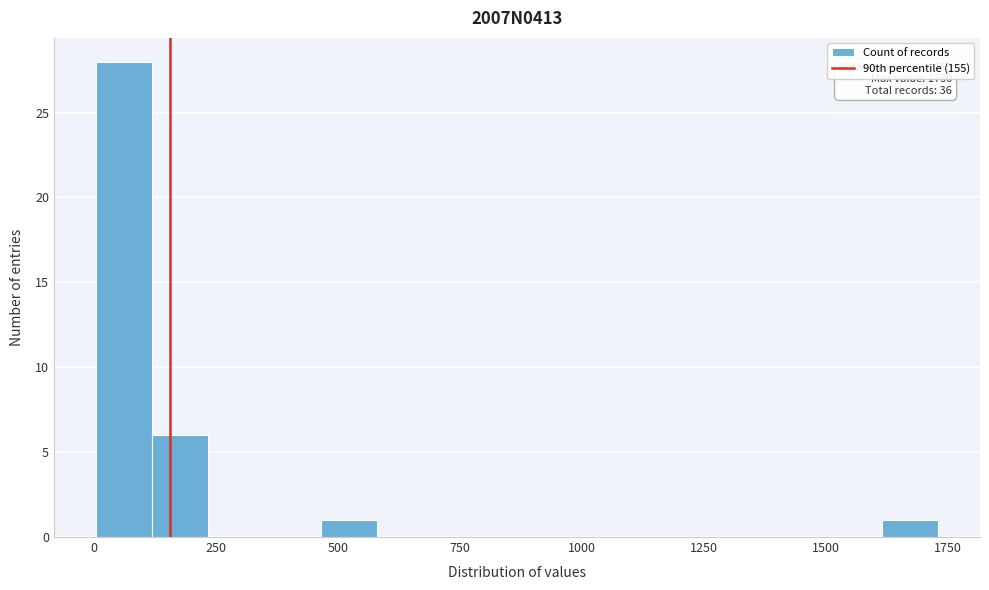

Read against the x-axis, roughly where is the centre of the tallest bar?

50